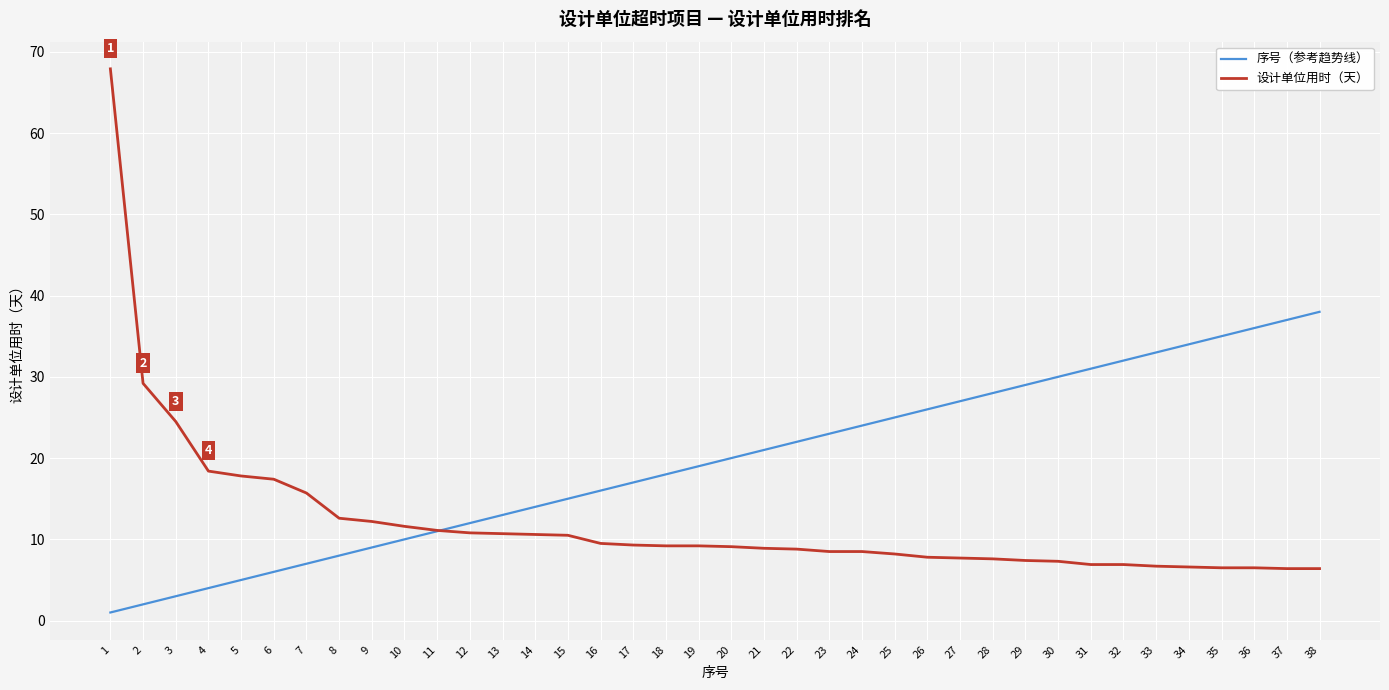

Between 9 and 31, which series saw the biggest shift?

序号（参考趋势线）